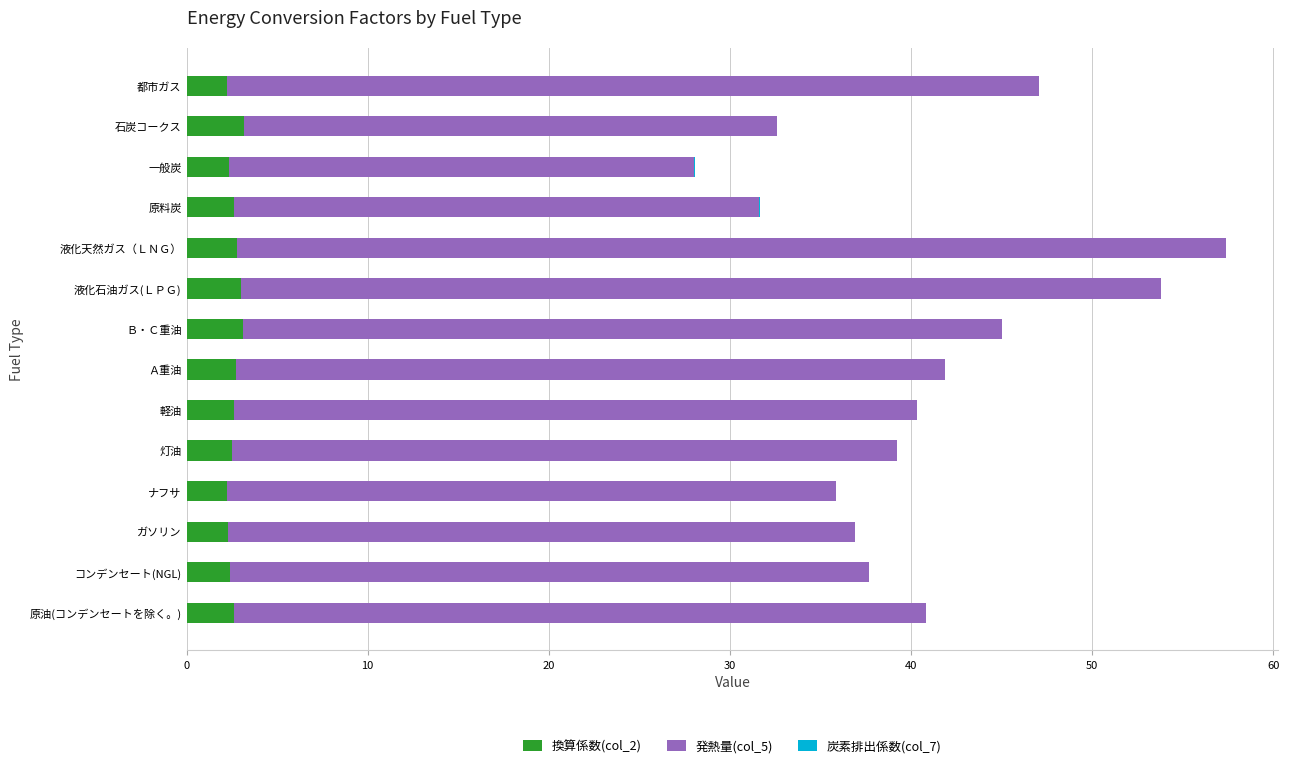

What is the maximum value for 換算係数(col_2)?

3.2